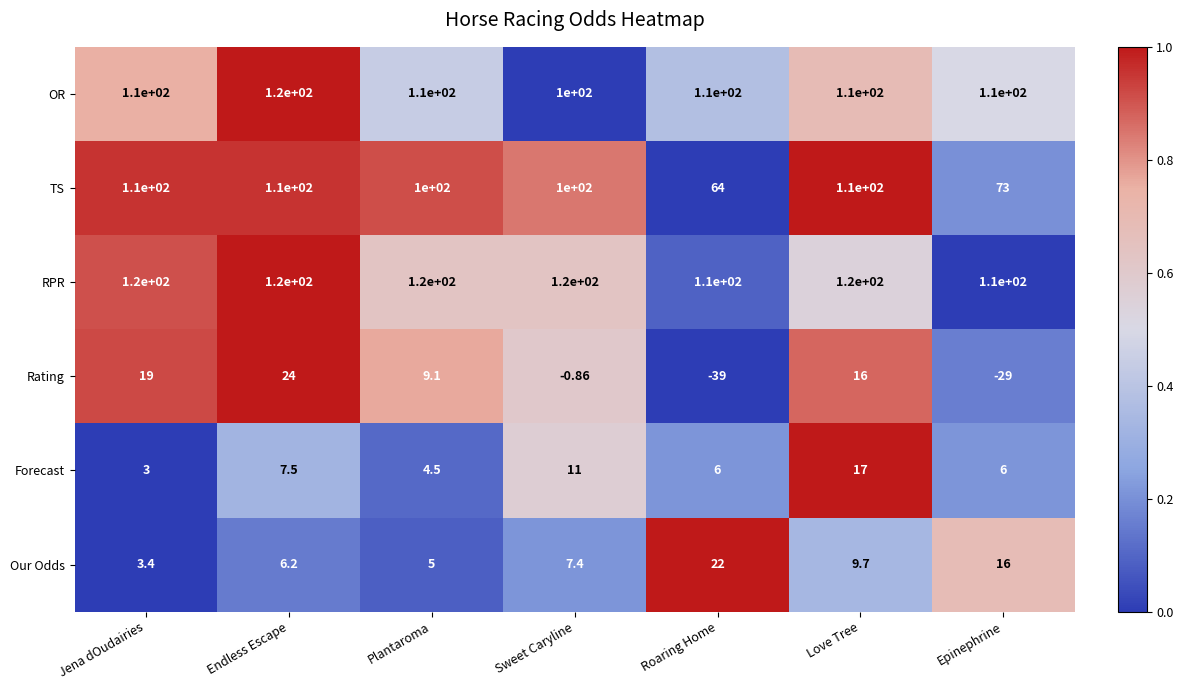

Is the value of Rating at Roaring Home greater than the value of RPR at Roaring Home?

No